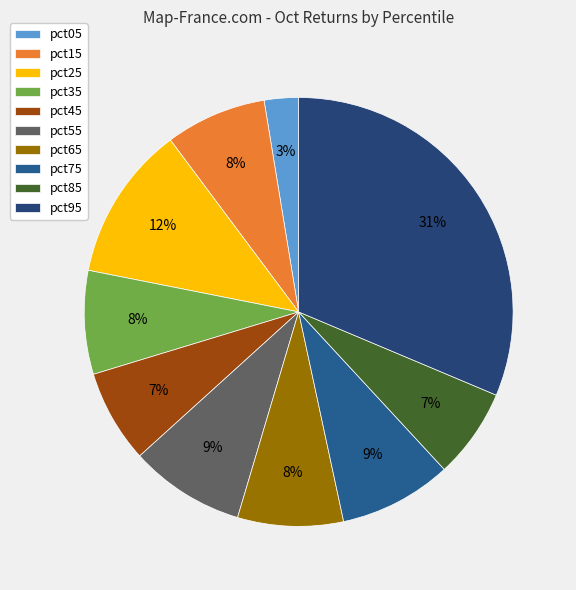

How many slices are in this pie chart?

10